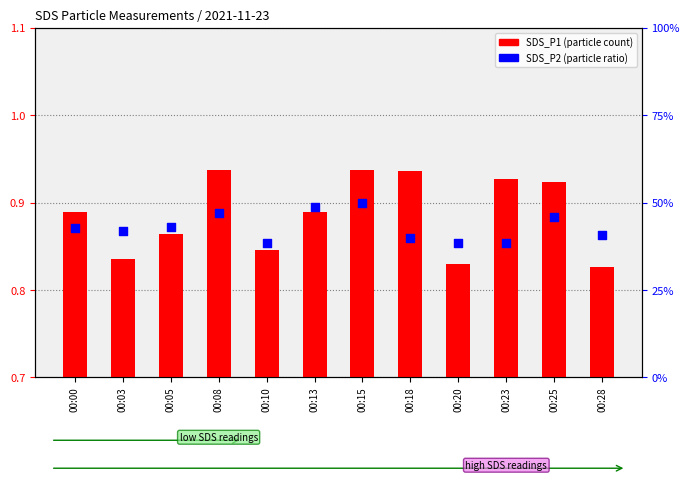

Between 00:08 and 00:20, which is larger?

00:08